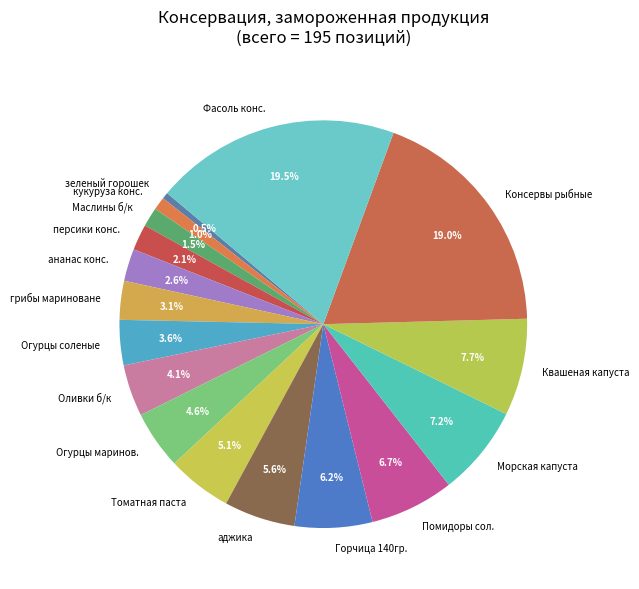

Which slice is the smallest?

зеленый горошек